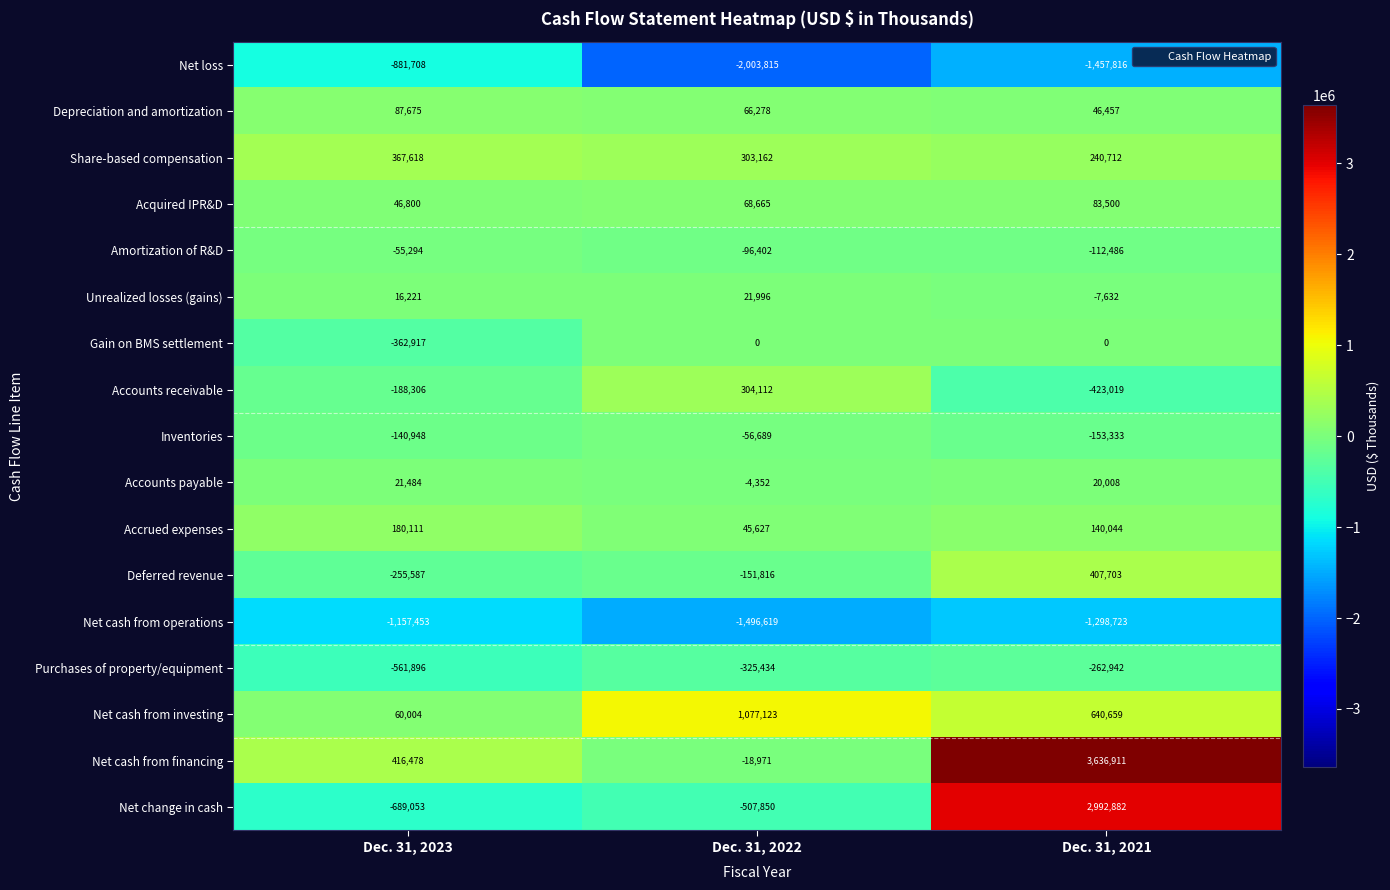

Is it true that Inventories equals -56689 at Dec. 31, 2022?

True